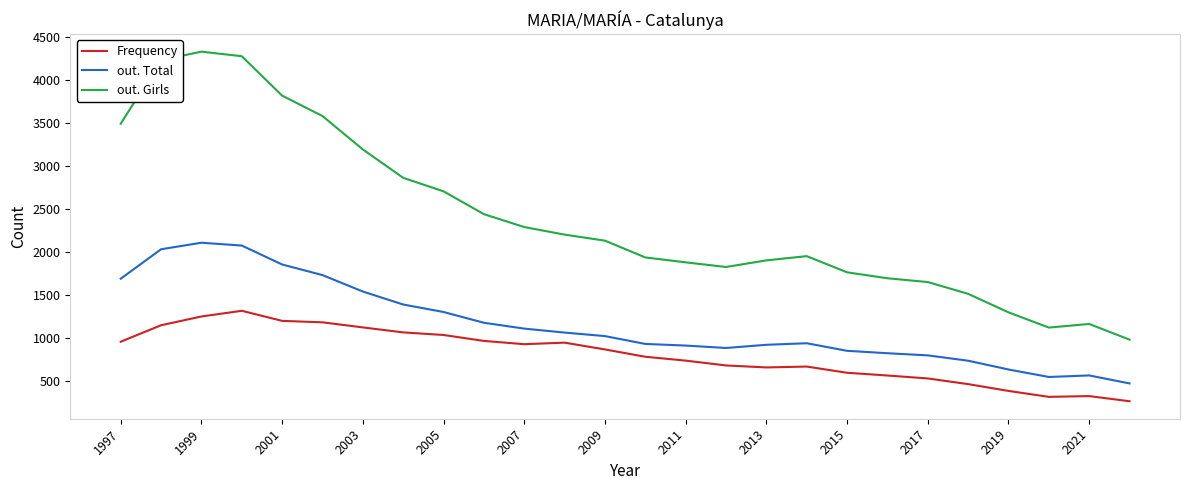

What is the highest value of the out. Total series?

2109